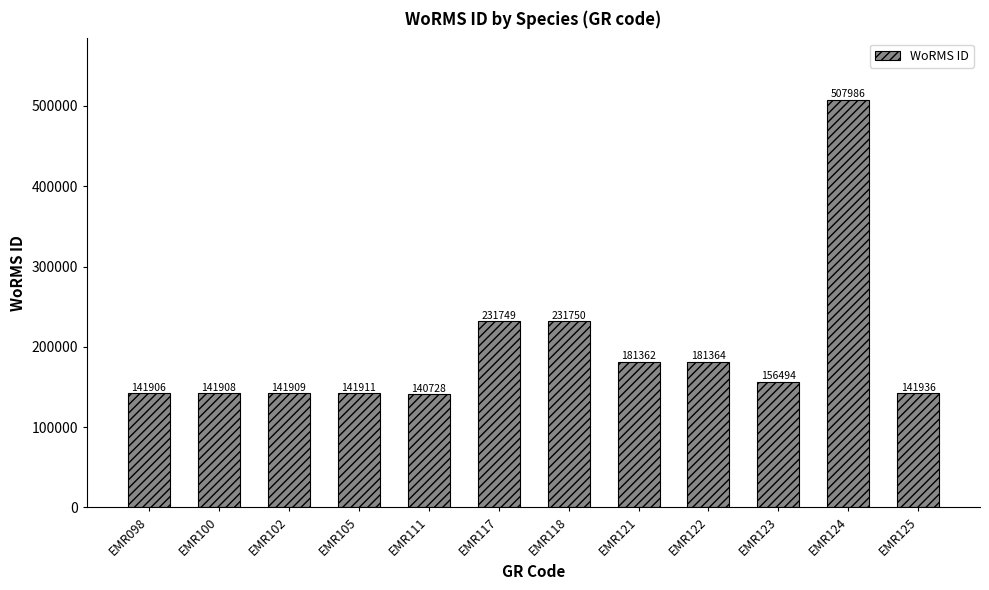

The chart shows a value of 141936 at EMR125. True or false?

True